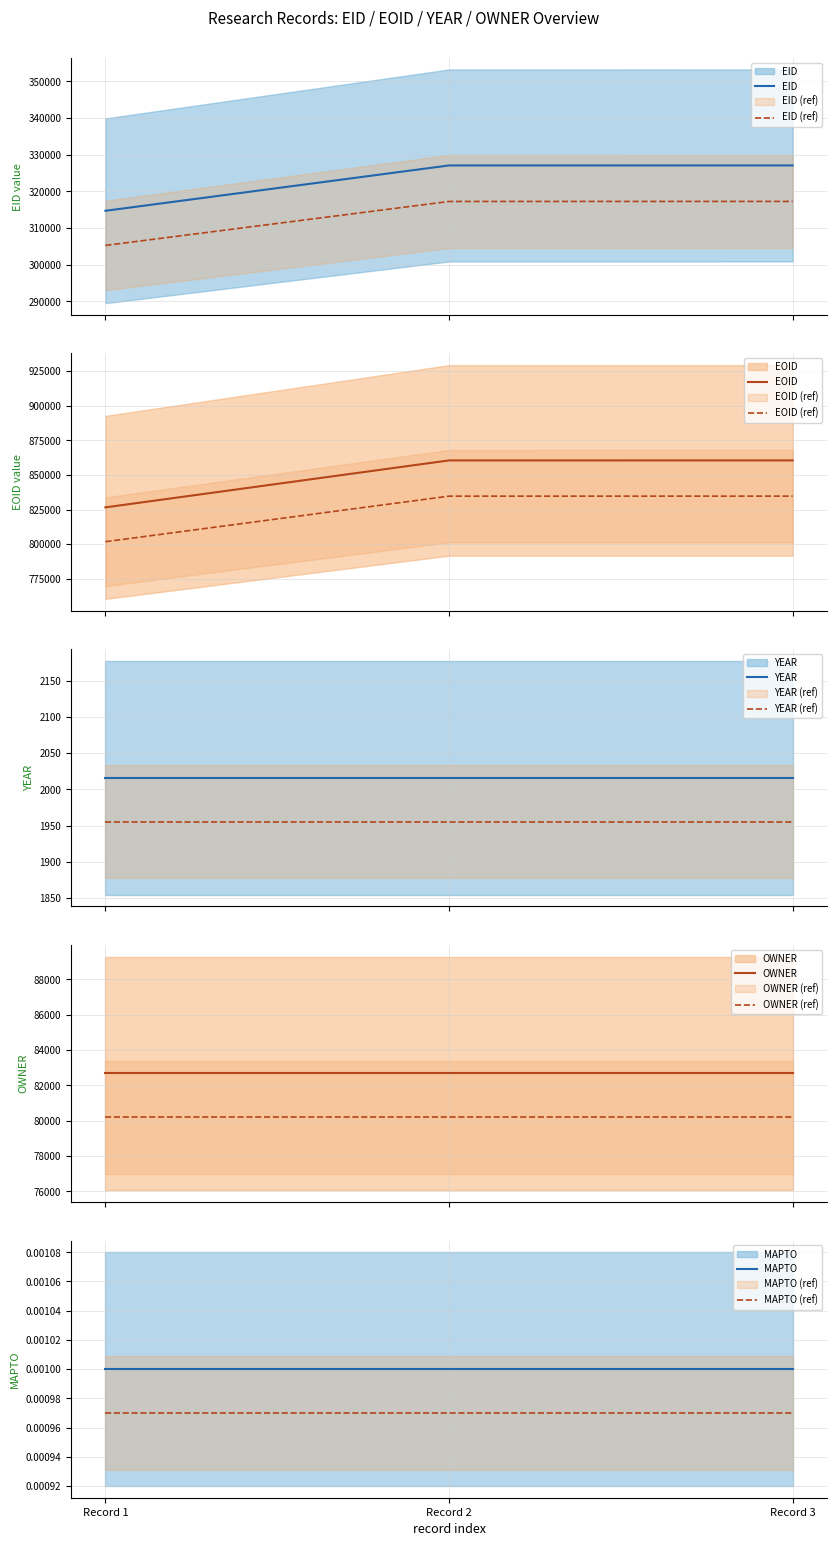

Read the EID value at Record 2.

317243.3